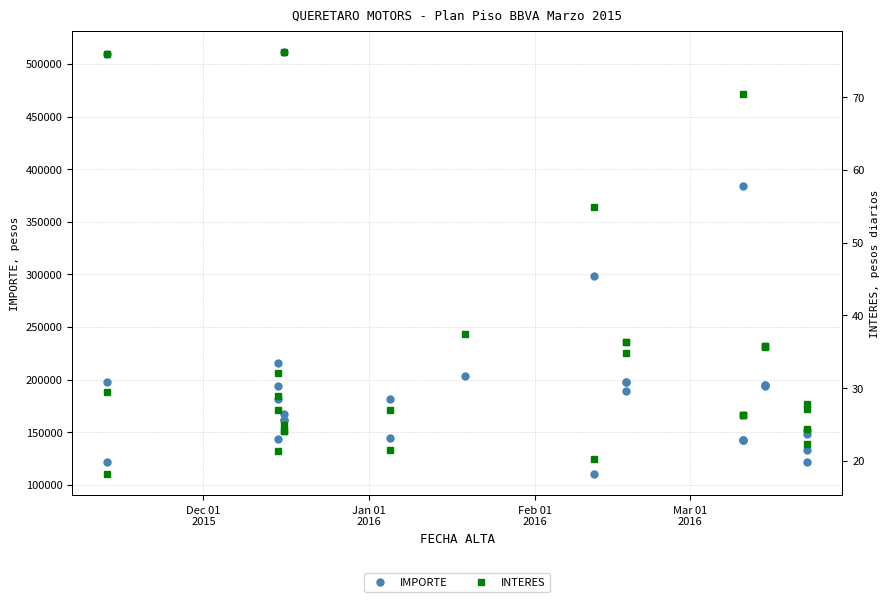

True or false: INTERES and IMPORTE intersect in this chart.

False